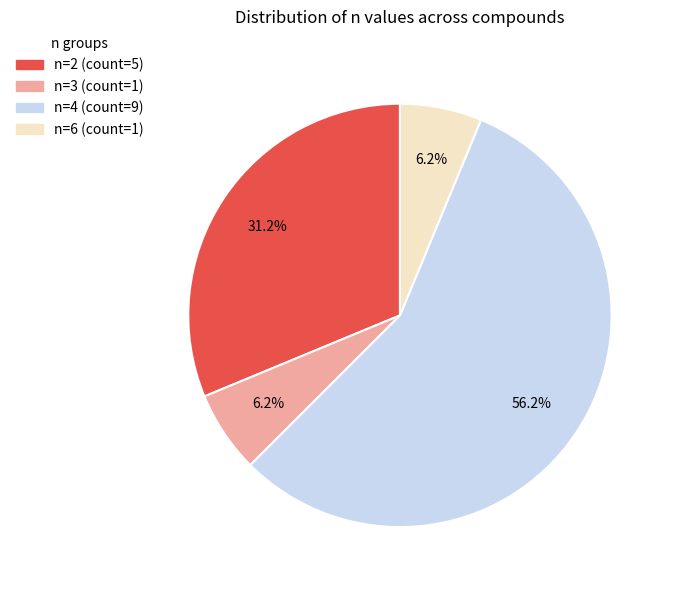

The n=4 slice represents 44% of the pie. True or false?

False